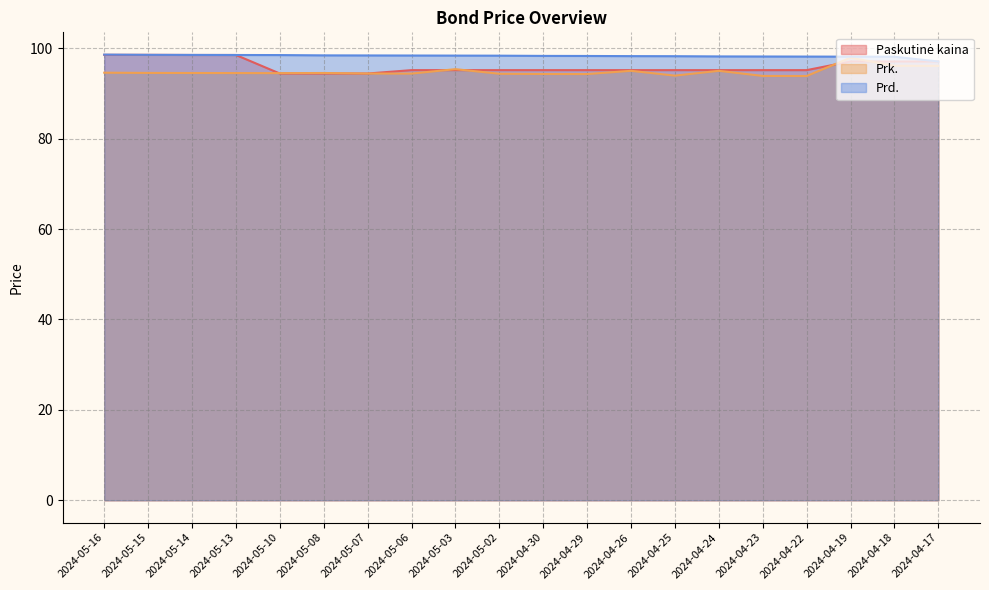

Which series has the largest total across all categories?

Prd.